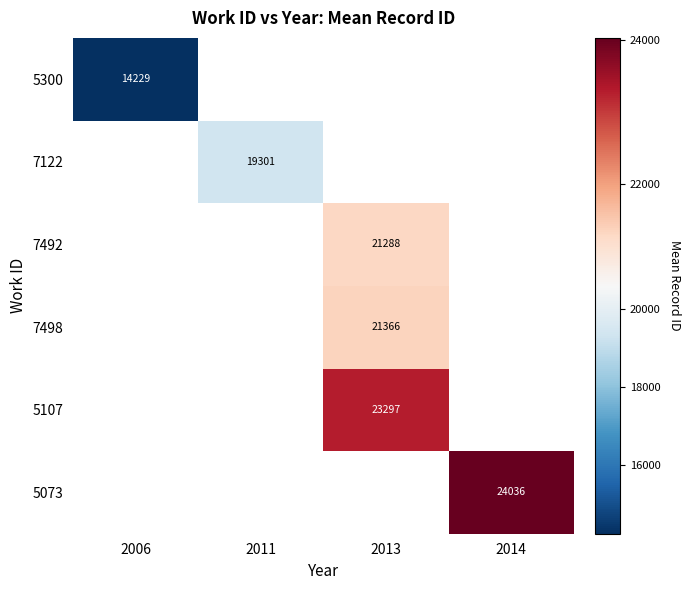

Count the number of categories in the chart.

4